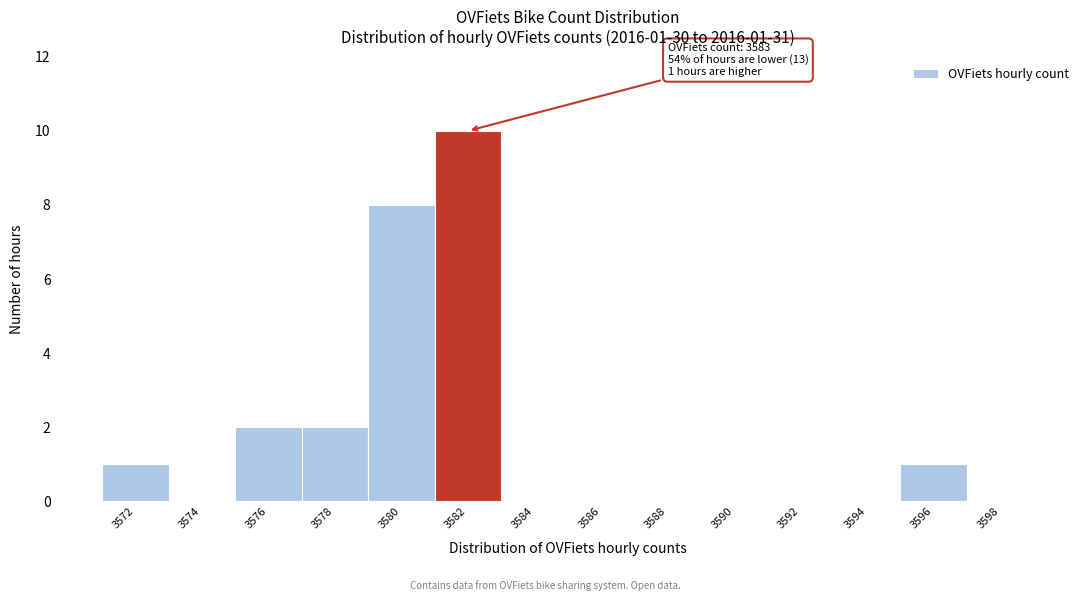

Reading right to left, what are all the values shown in this chart?

3598=0	3596=1	3594=0	3592=0	3590=0	3588=0	3586=0	3584=0	3582=10	3580=8	3578=2	3576=2	3574=0	3572=1